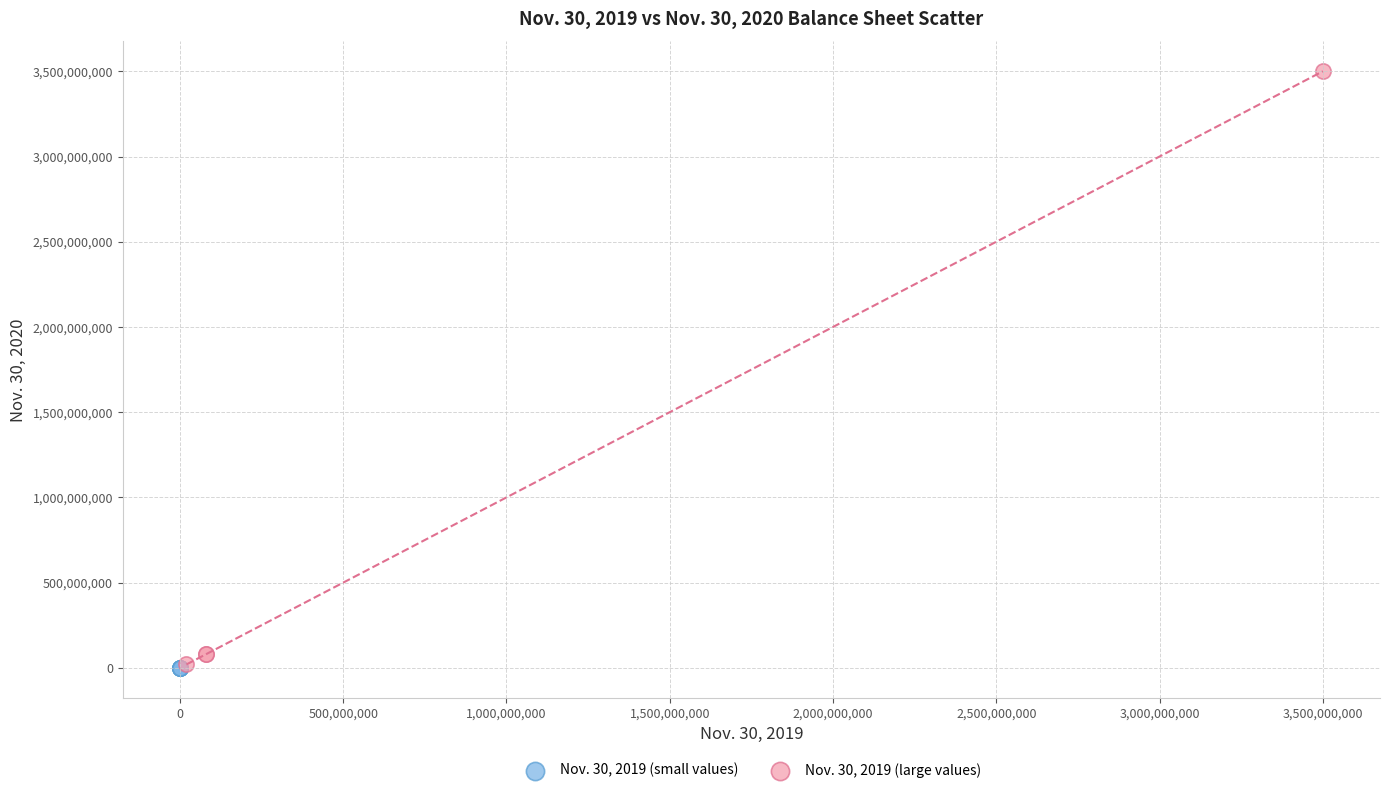

Which series has the widest spread of Y values?

Nov. 30, 2019 (large values)